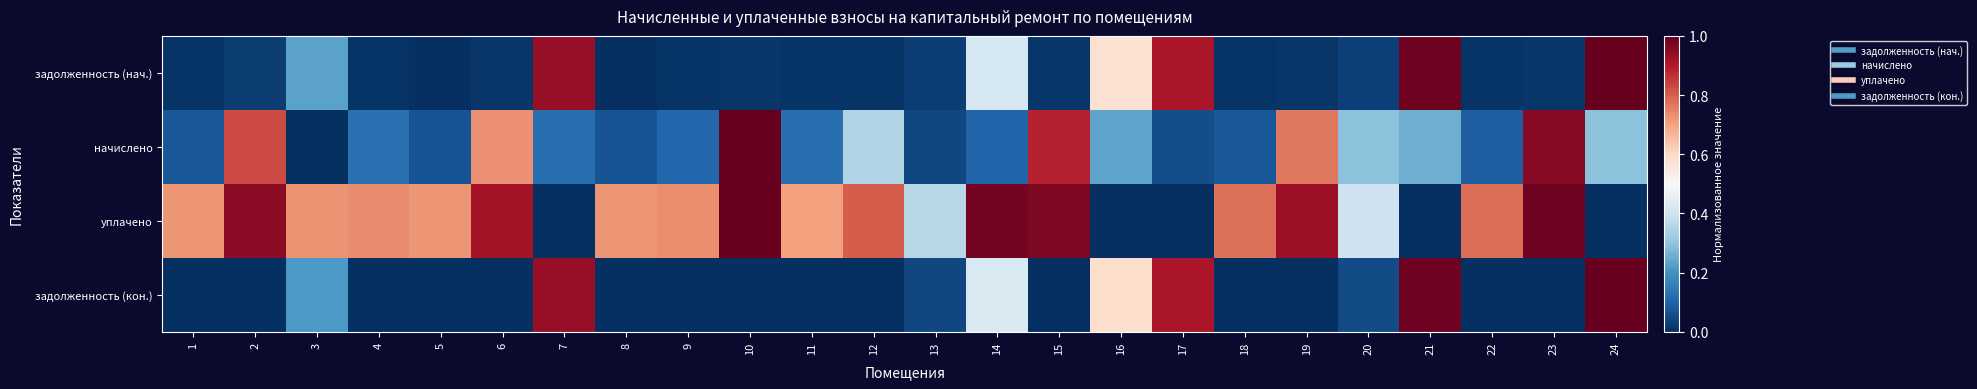

Which category has the lowest value across all series?

5